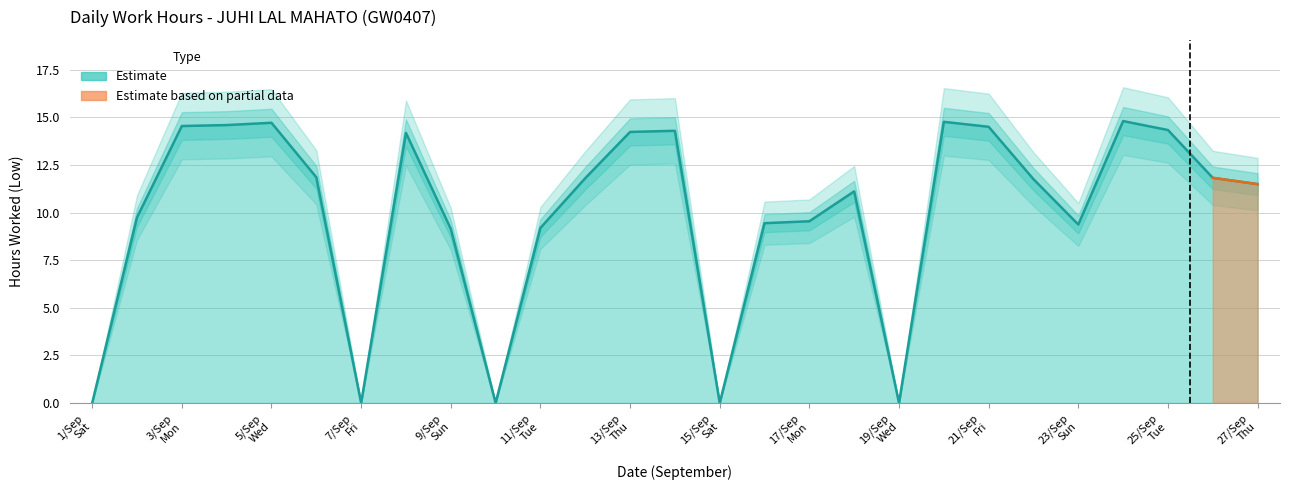

What is the sum of all values?

271.2